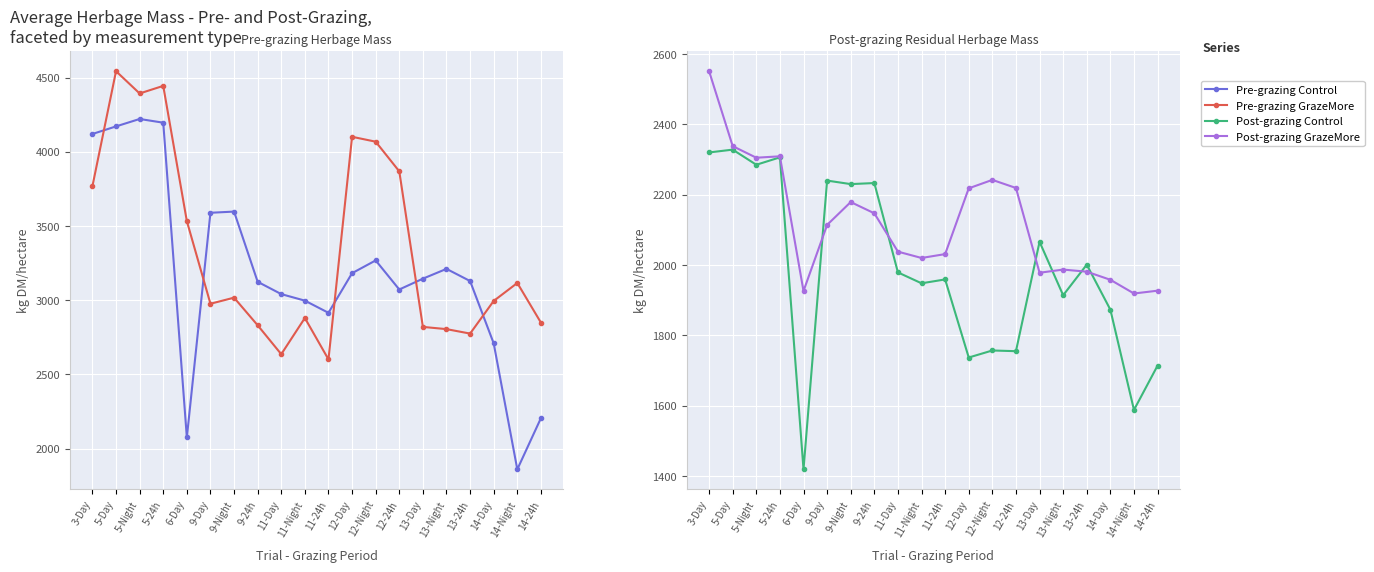

What is the value of the Pre-grazing GrazeMore point at the 5th from the left?

3533